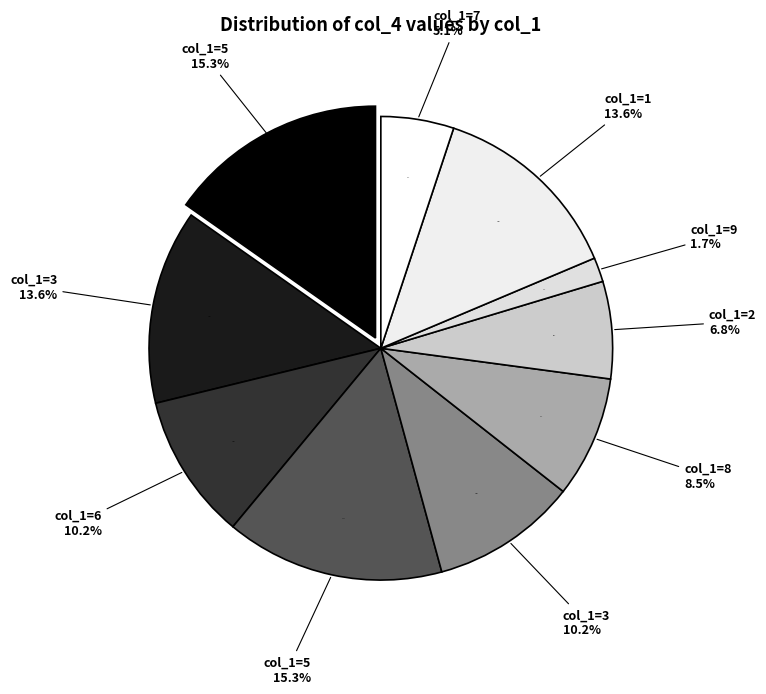

Is it true that 9 is 9% of the pie?

False